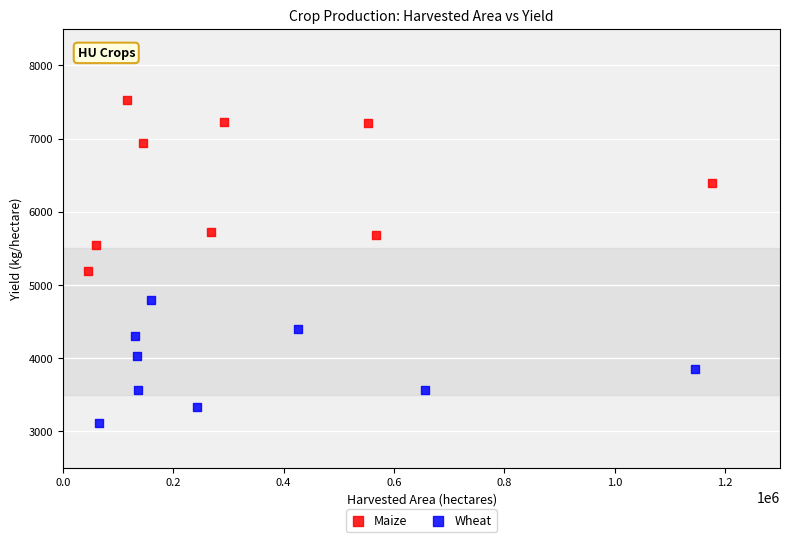

What are all the series names shown in the legend?

Maize, Wheat